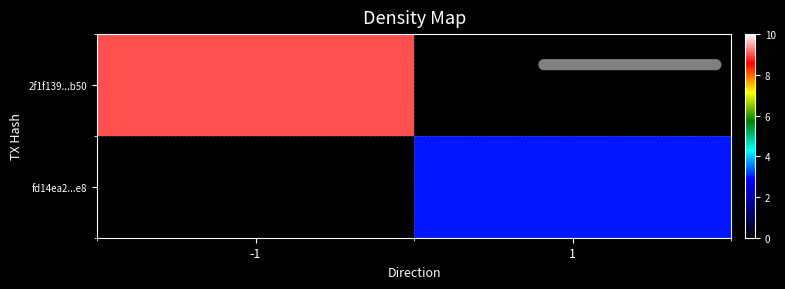

At which category is the sum across all series the highest?

-1